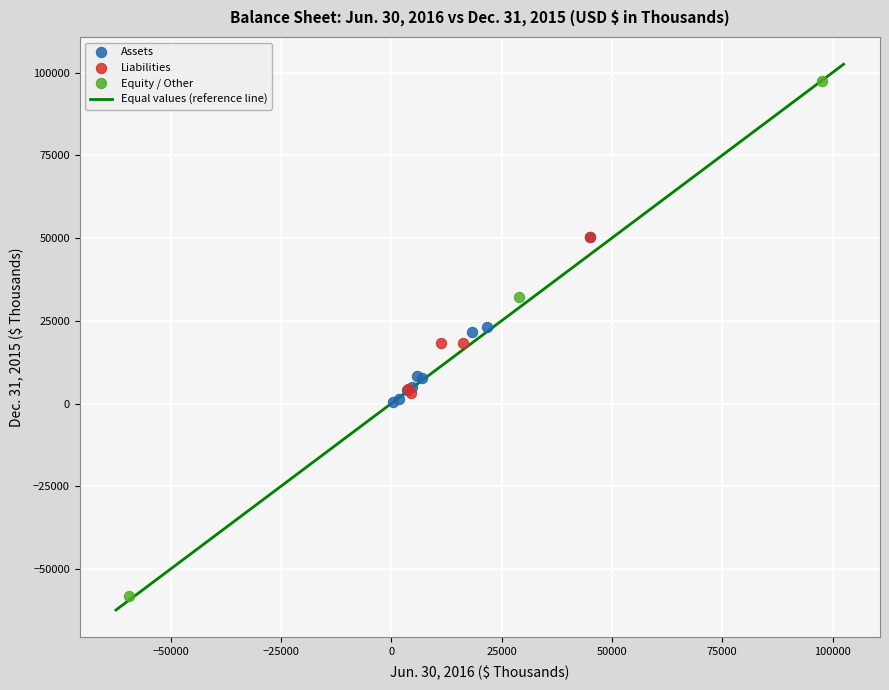

Which series reaches the maximum Y coordinate?

Equity / Other